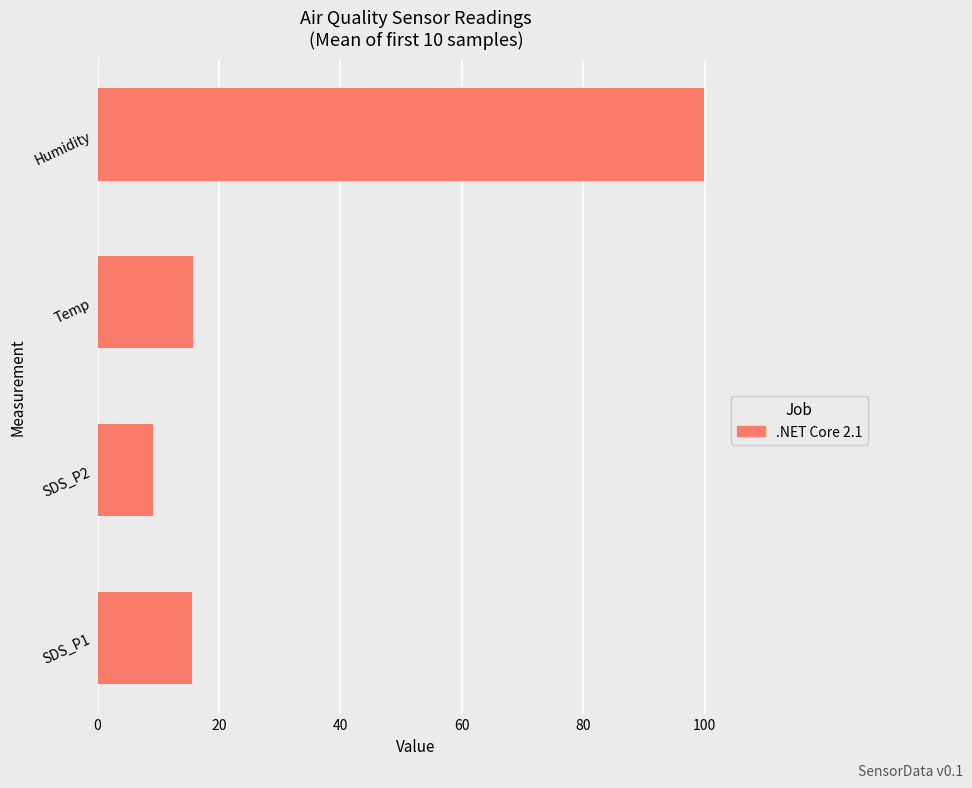

What is the approximate value at Humidity?

99.9